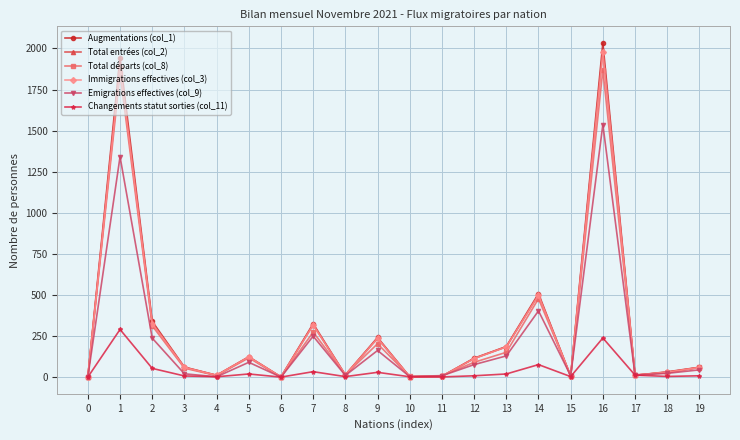

Where does the Total entrées (col_2) series first go above 59?

1